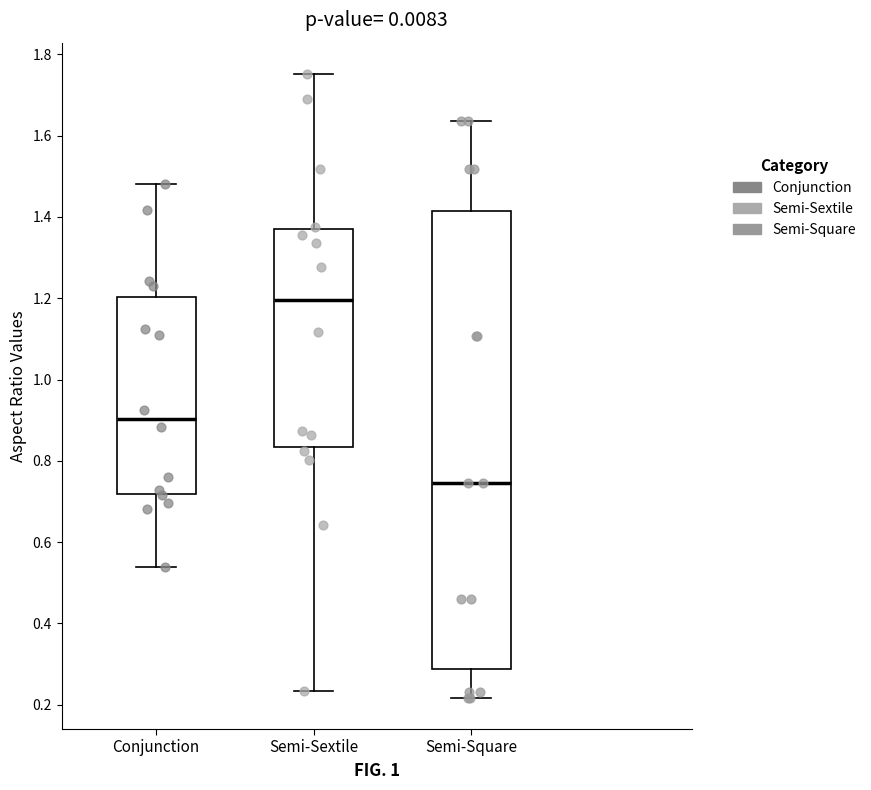

Which box is the tallest, from its lower edge to its upper edge?

Semi-Square